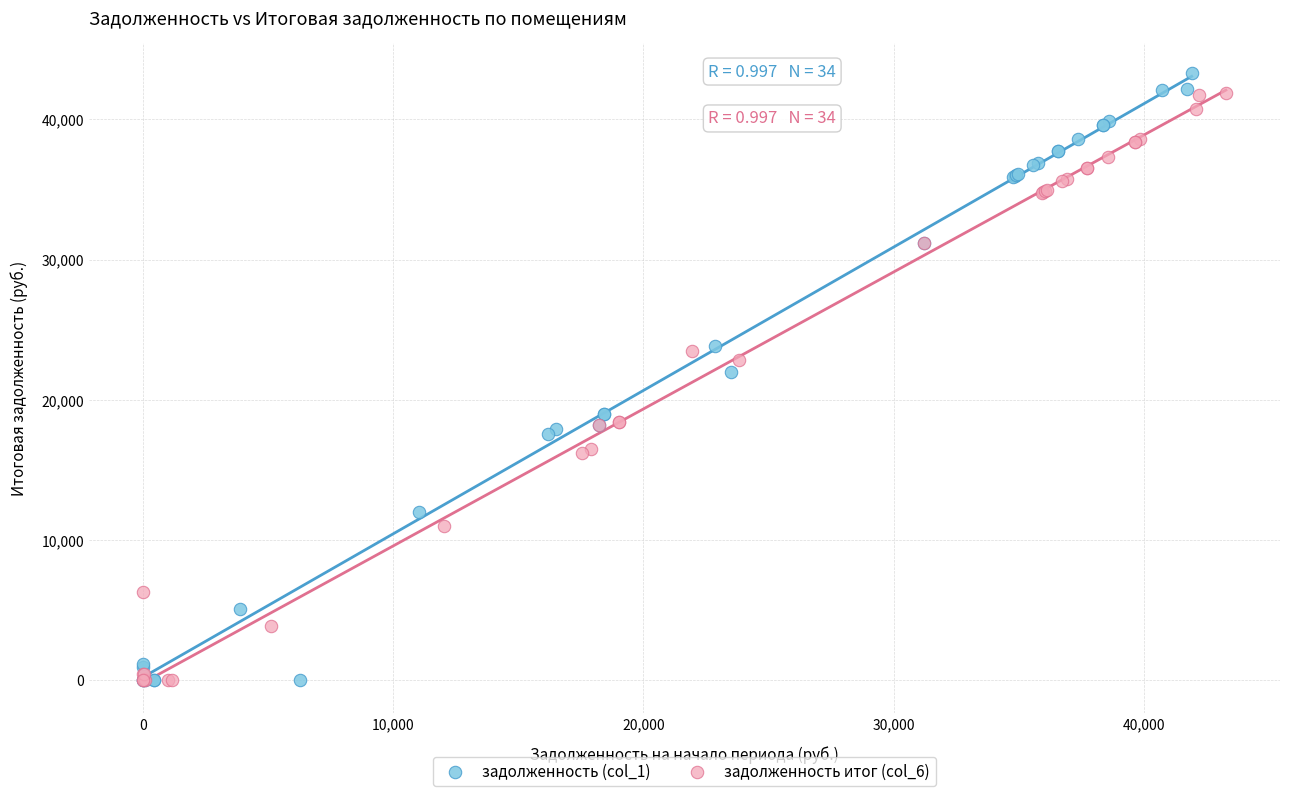

Which series has the largest Y range (max minus min)?

задолженность (col_1)